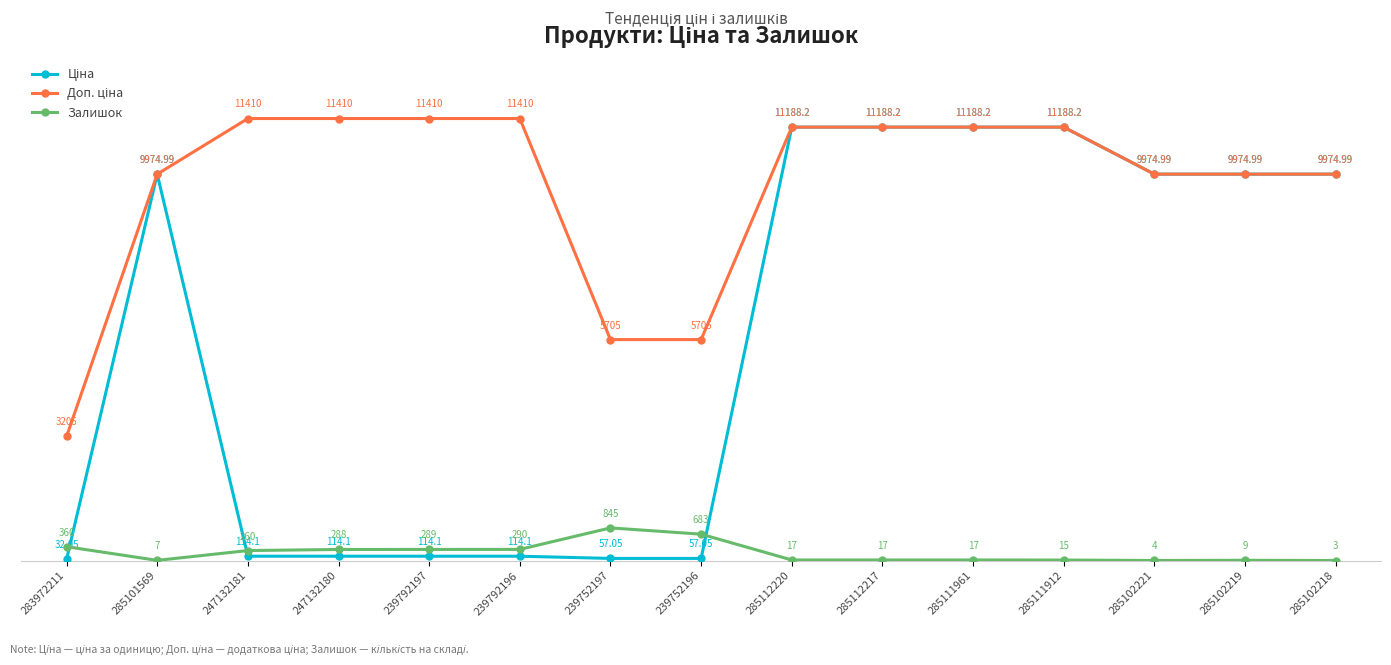

What is the difference between the Залишок values at 285111912 and 239792196?

275.0